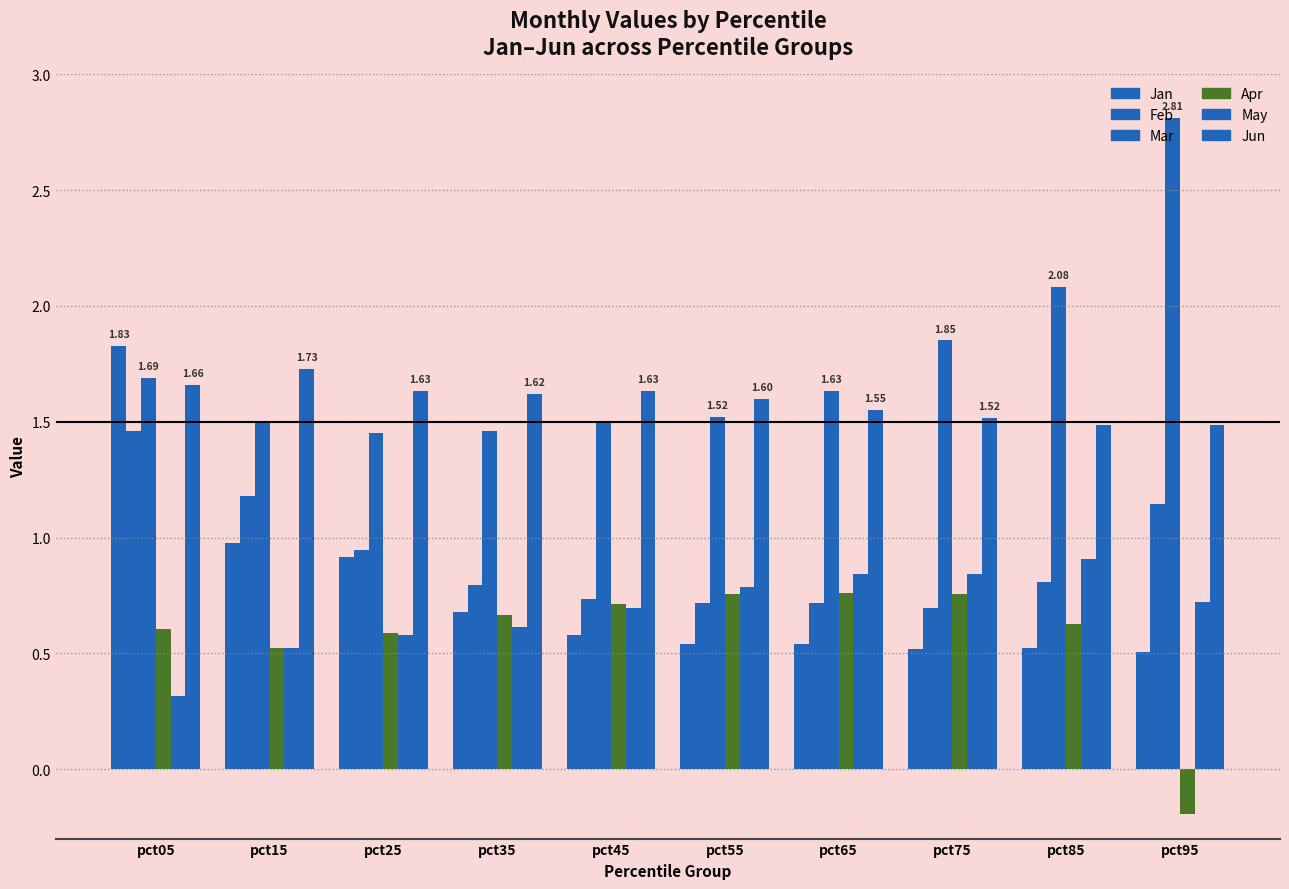

How many values in Apr are above zero?

9